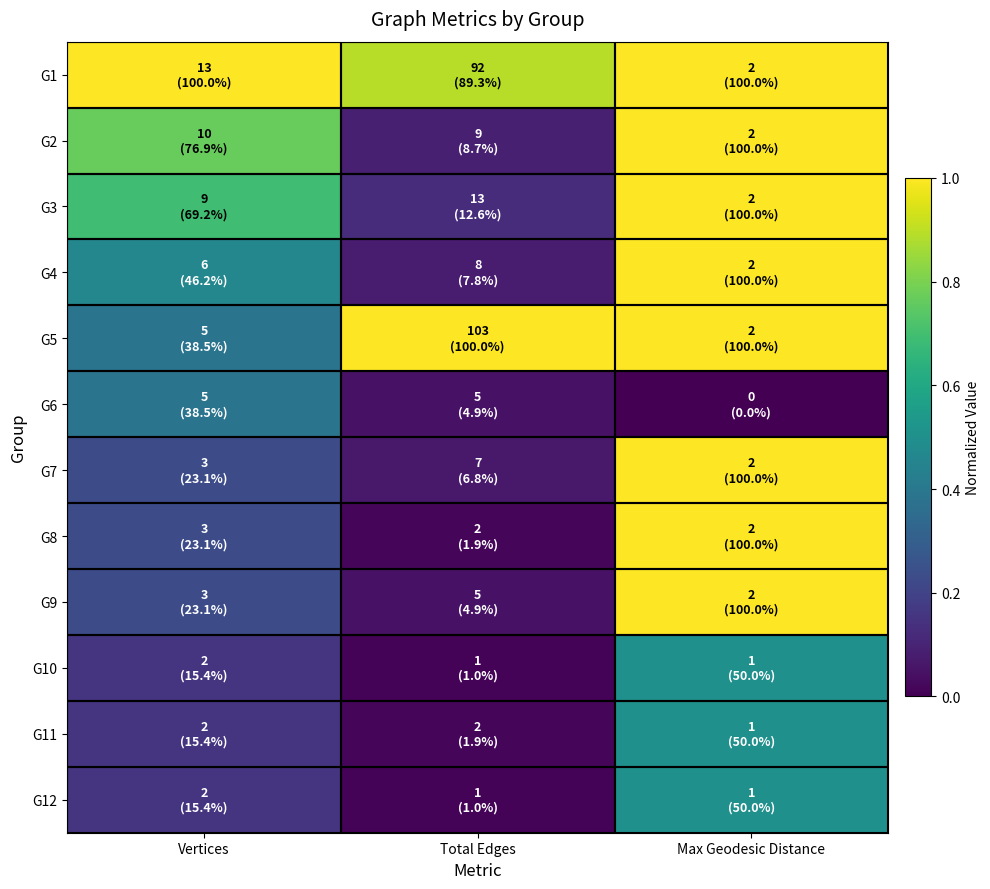

How many distinct data groups are displayed?

12